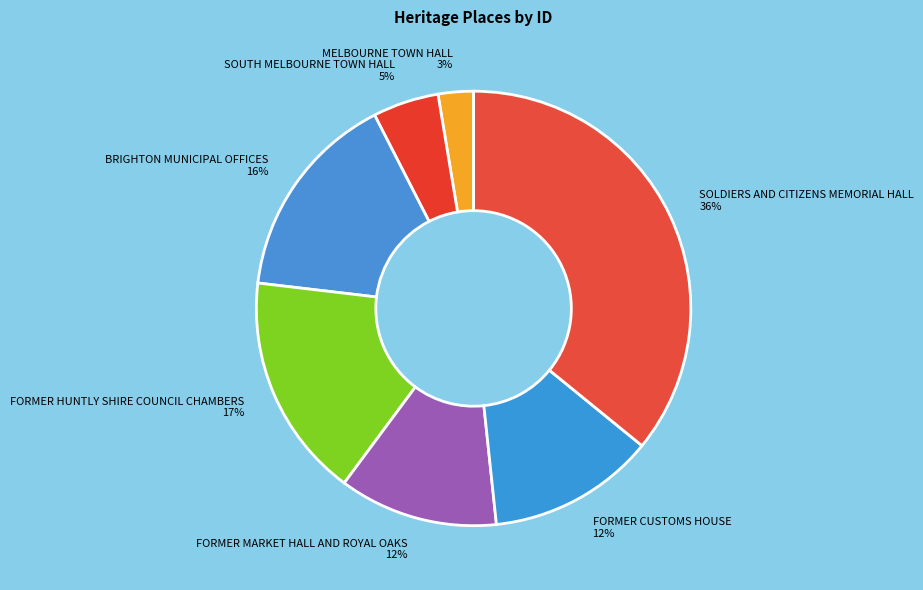

Does FORMER HUNTLY SHIRE COUNCIL CHAMBERS account for over 50% of the chart?

No